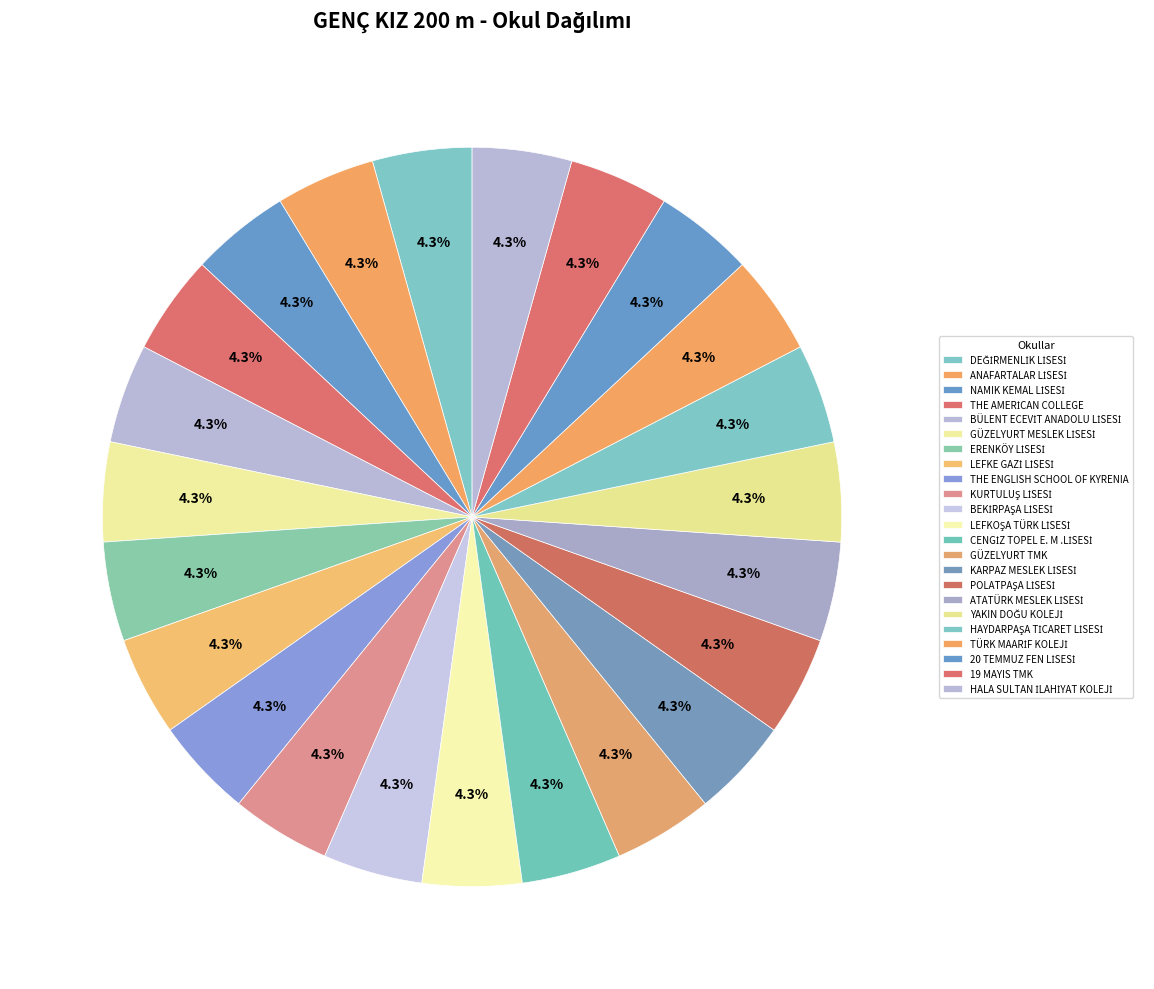

Count the number of slices in the pie.

23